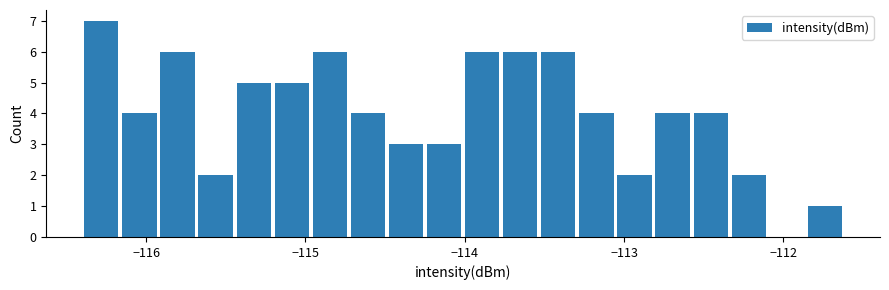

Read against the x-axis, roughly where is the centre of the tallest bar?

-116.3